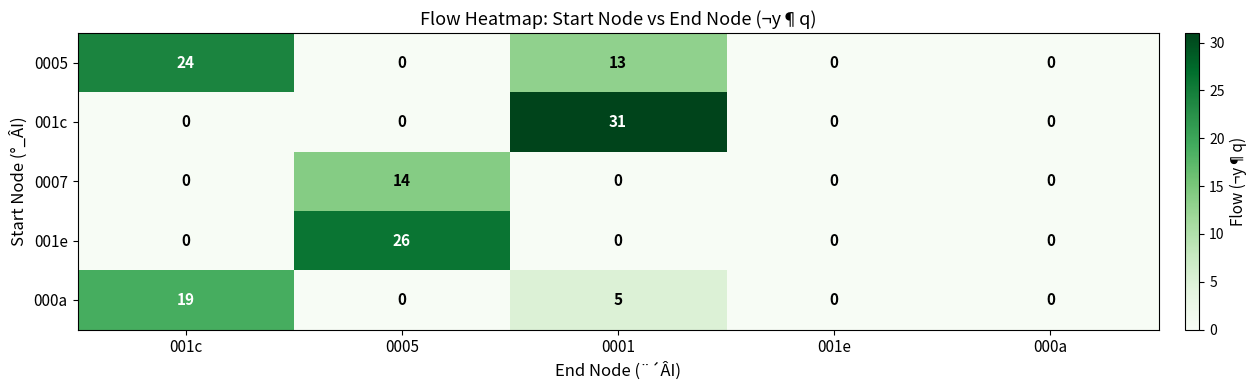

At which label does 0007 reach its peak?

0005